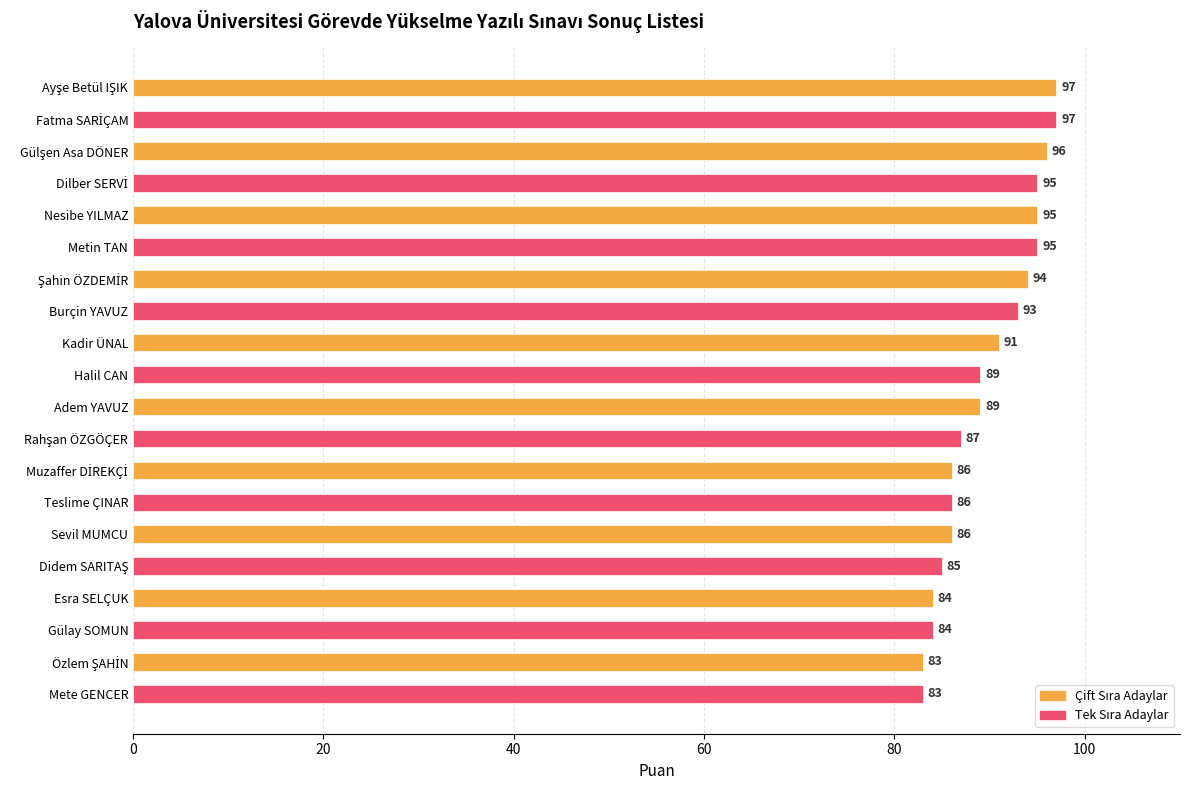

Between Esra SELÇUK and Nesibe YILMAZ, which is larger?

Nesibe YILMAZ